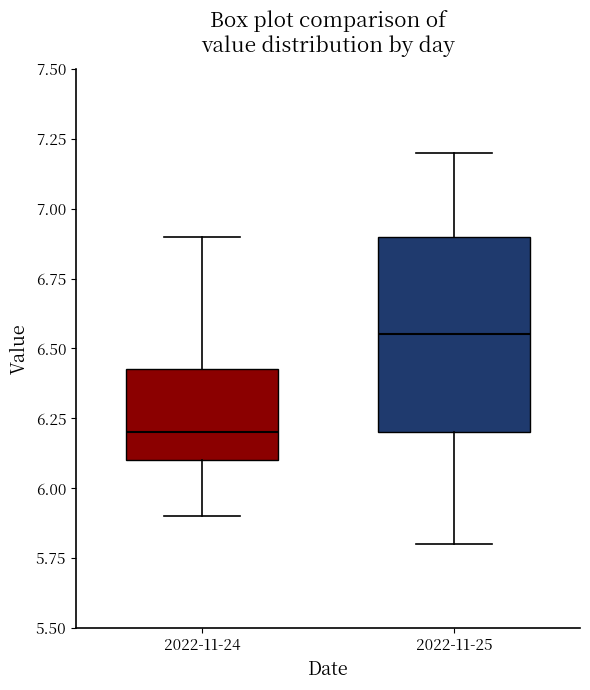

Where does the upper whisker of the box for 2022-11-24 end on the y-axis? The values are not printed on the chart, so give them approximately, as read against the axis.

6.90